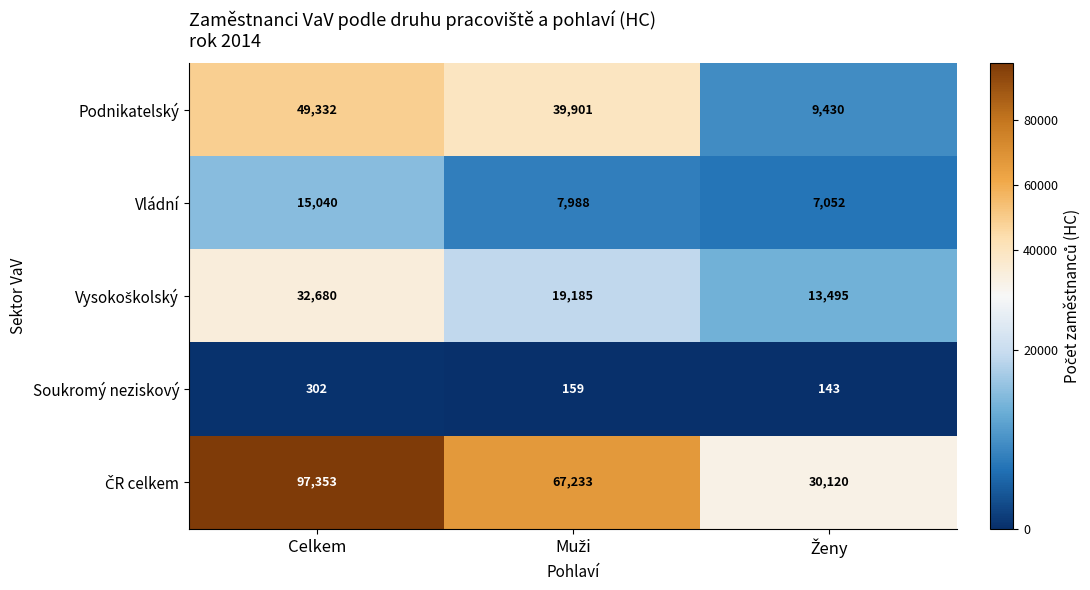

Count the number of categories in the chart.

3